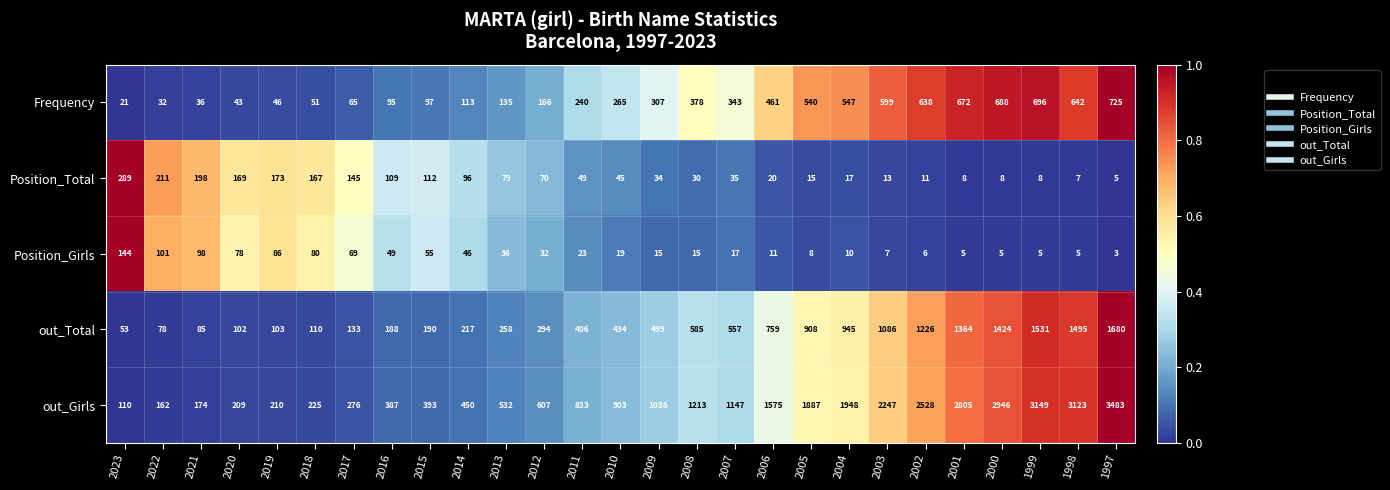

Which series has the widest spread of values?

out_Girls